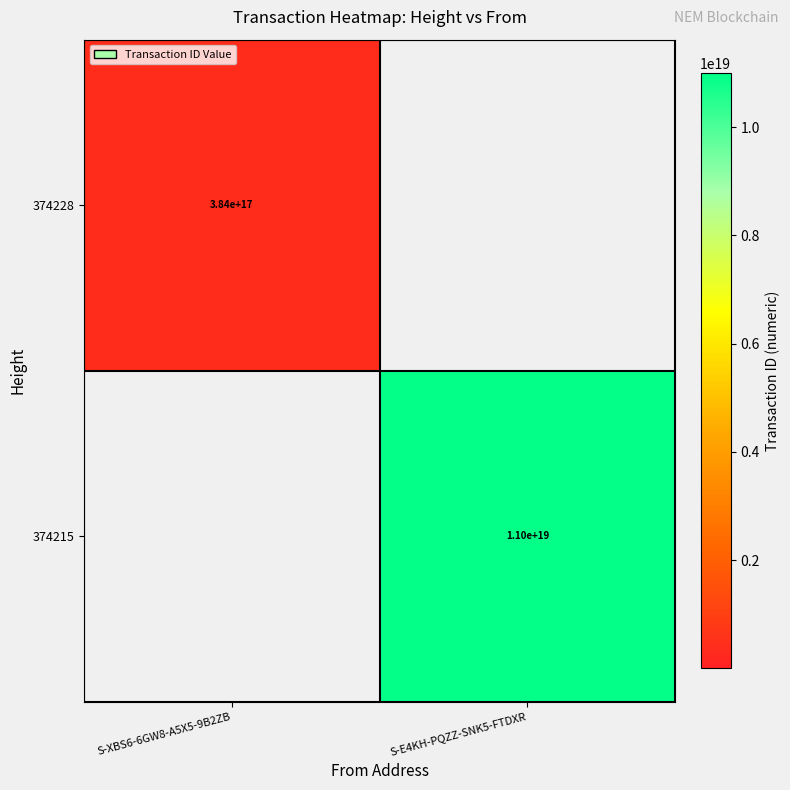

Is it true that 374228 equals 384000000000000000 at S-XBS6-6GW8-A5X5-9B2ZB?

True